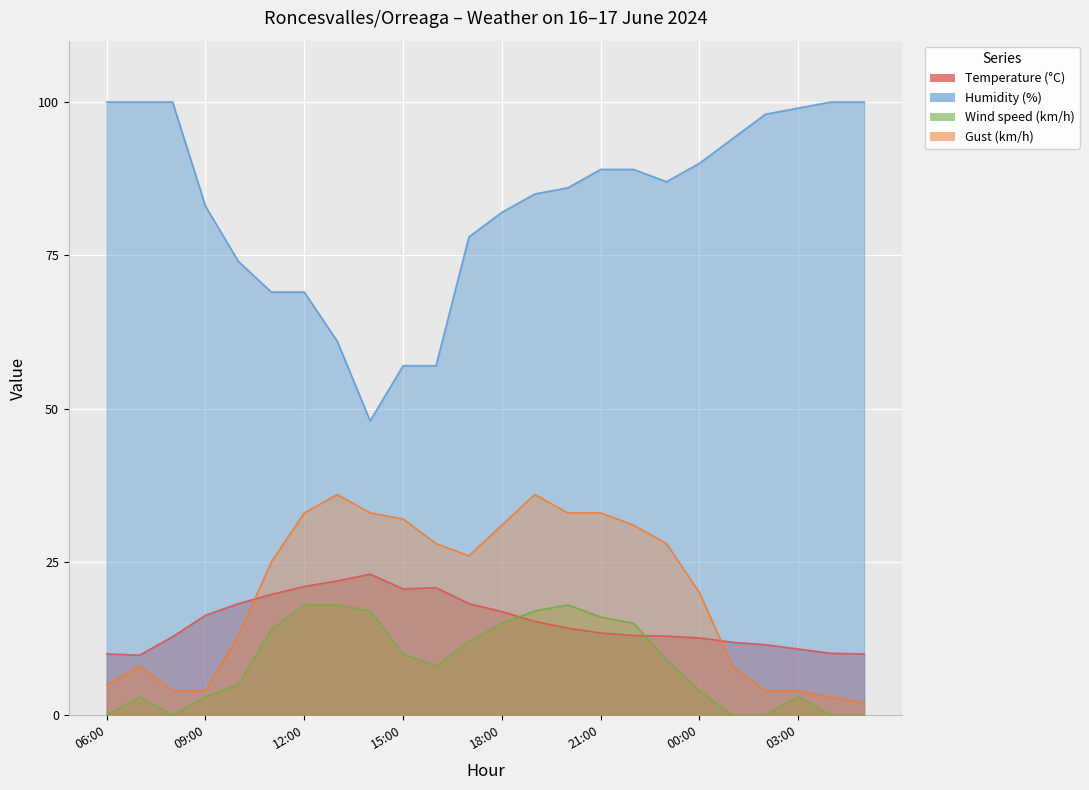

Which has a higher value, 22:00 or 13:00?

13:00